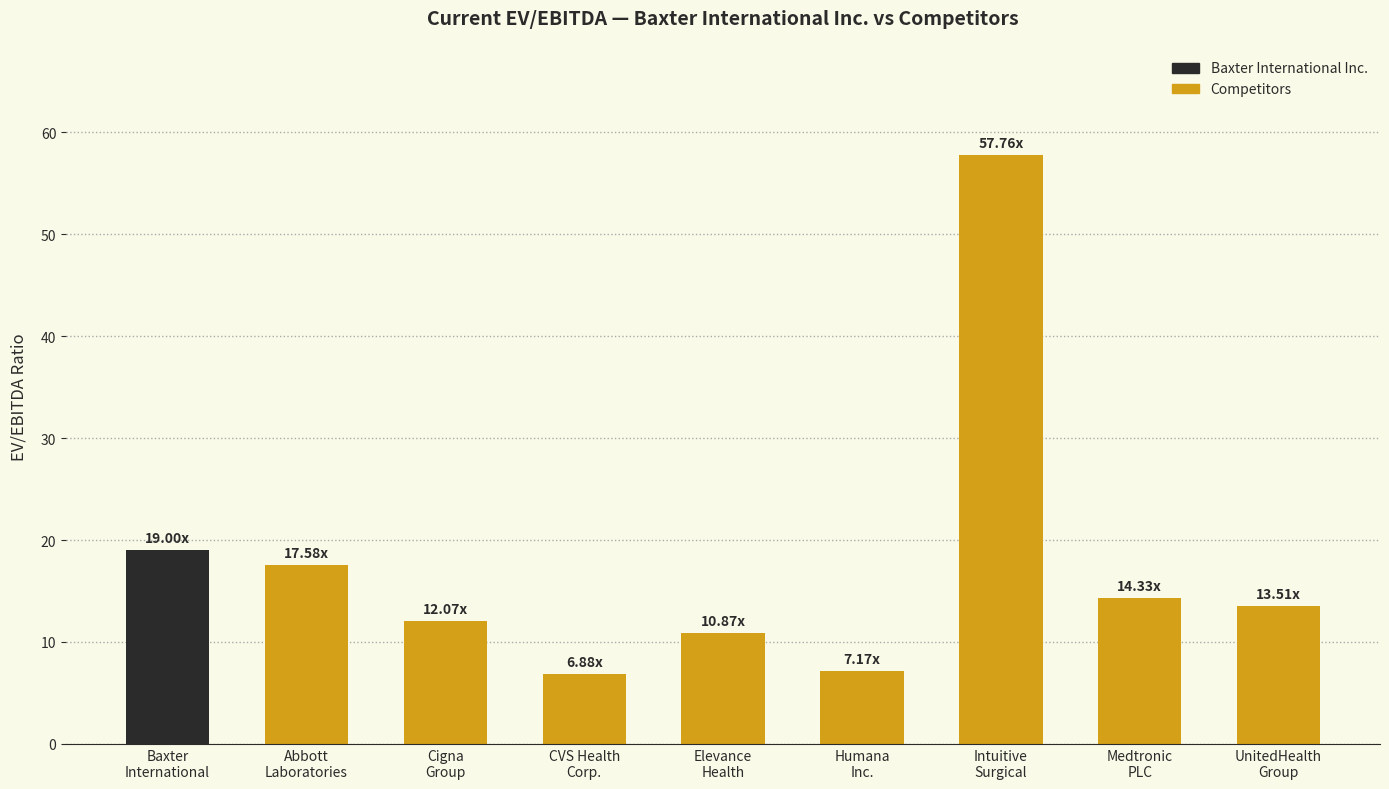

Which category has the highest value across all series?

Intuitive
Surgical